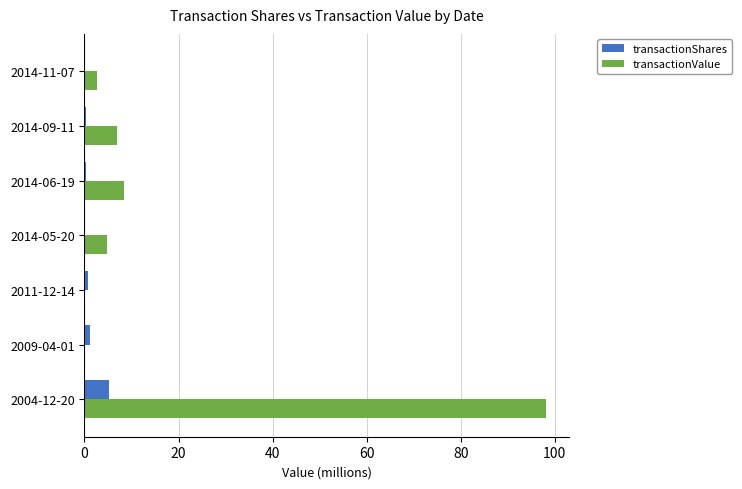

True or false: transactionValue has a value of 38.7 at 2004-12-20.

False